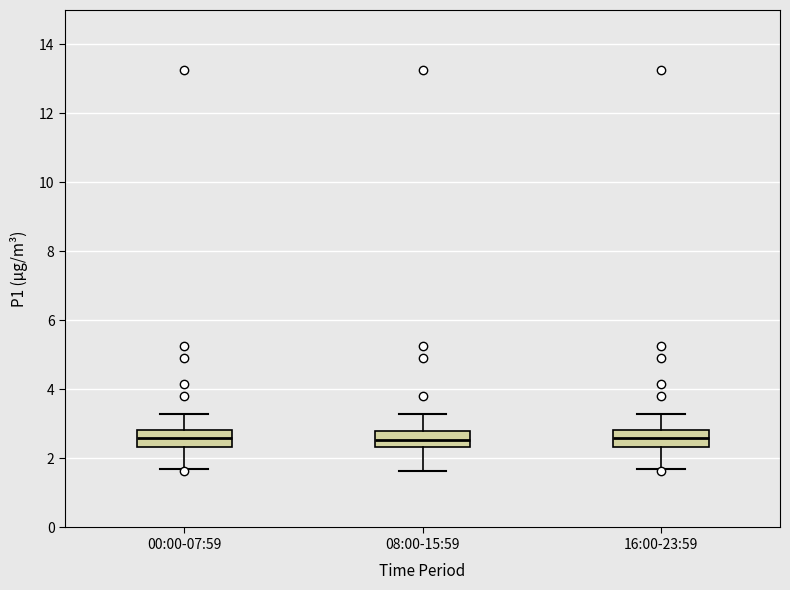

Where does the lower whisker of the box for 08:00-15:59 end on the y-axis? The values are not printed on the chart, so give them approximately, as read against the axis.

1.6